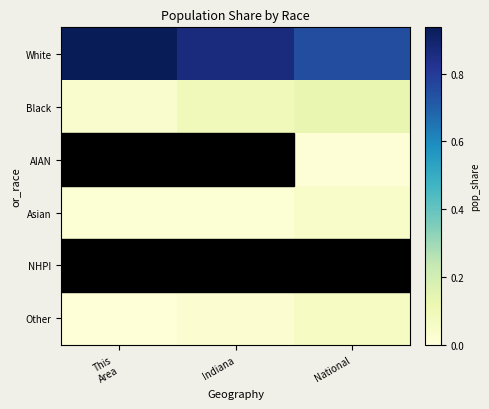

What is the difference between the highest and lowest values at This
Area?

0.9